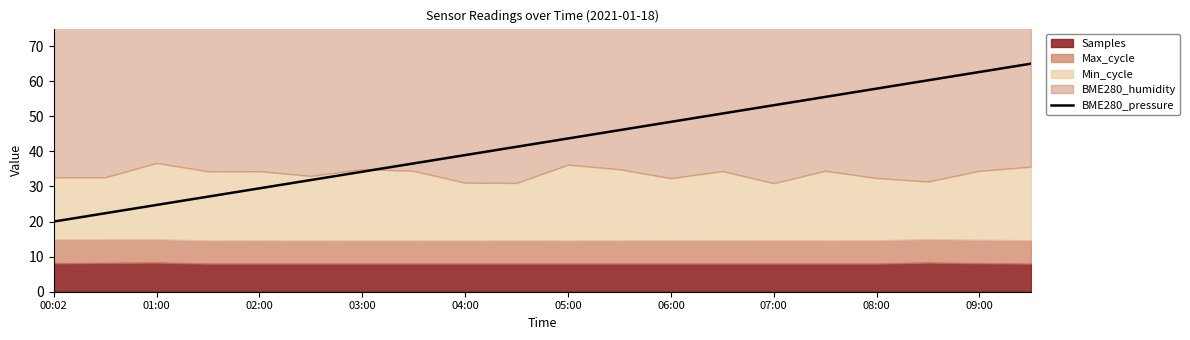

What is the ratio of the value at 17 to the value at 15?

1.1